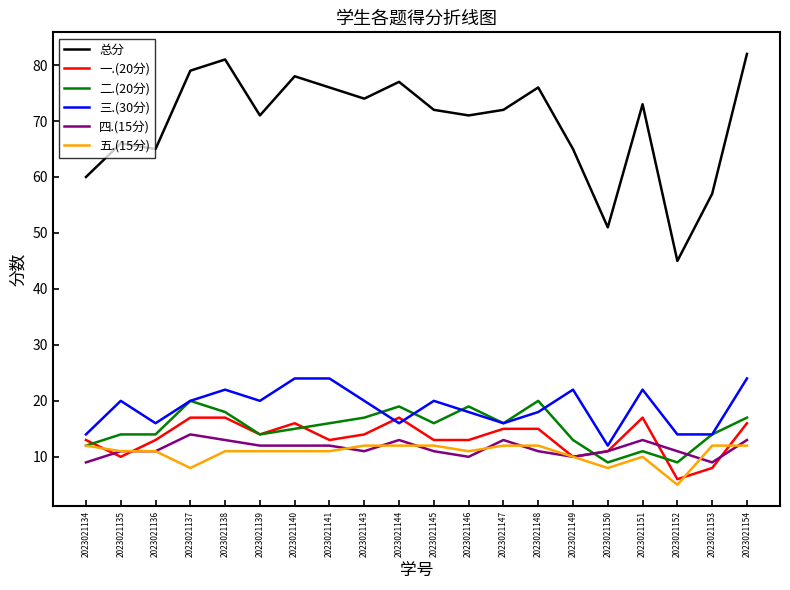

What is the sum of all 总分 values?

1391